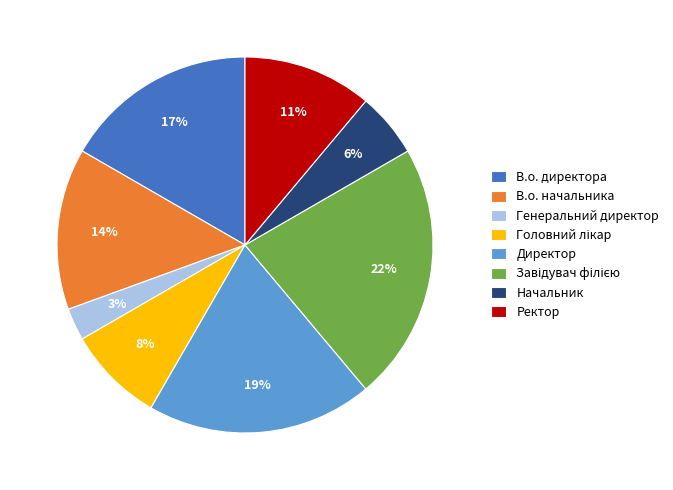

Is it true that Начальник is 1% of the pie?

False